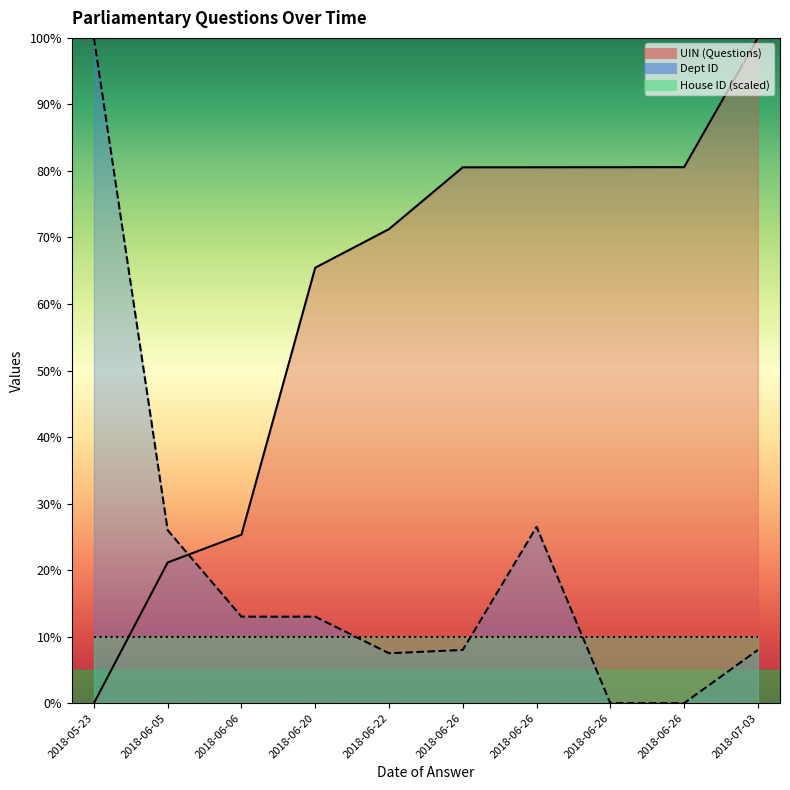

Which series ends up on top after the final intersection of Questions by Date and Dept ID?

Questions by Date